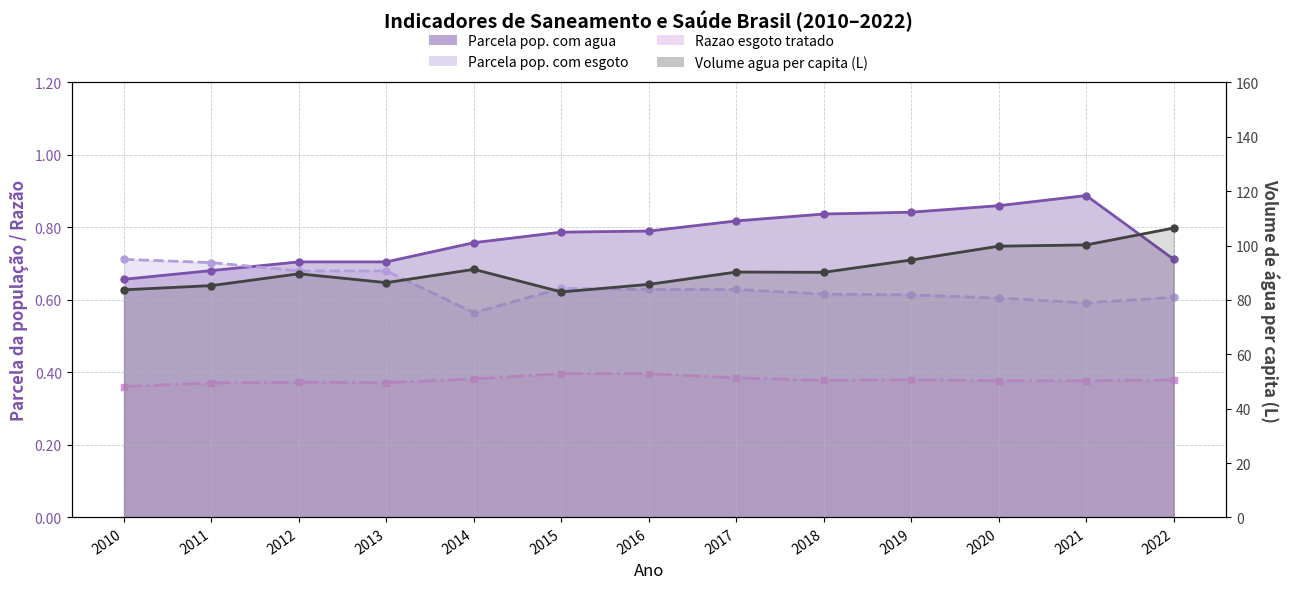

True or false: Razao esgoto tratado and Parcela pop. com esgoto intersect in this chart.

False